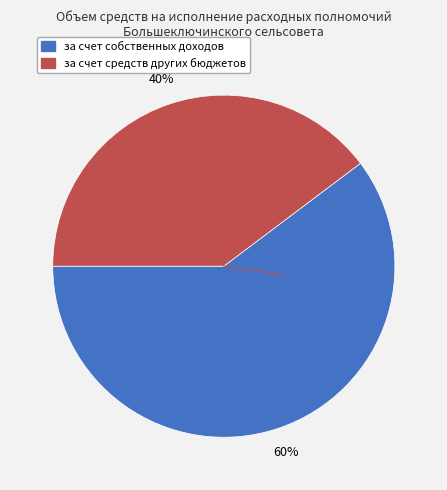

To the nearest percent, what is the average slice percentage?

50%